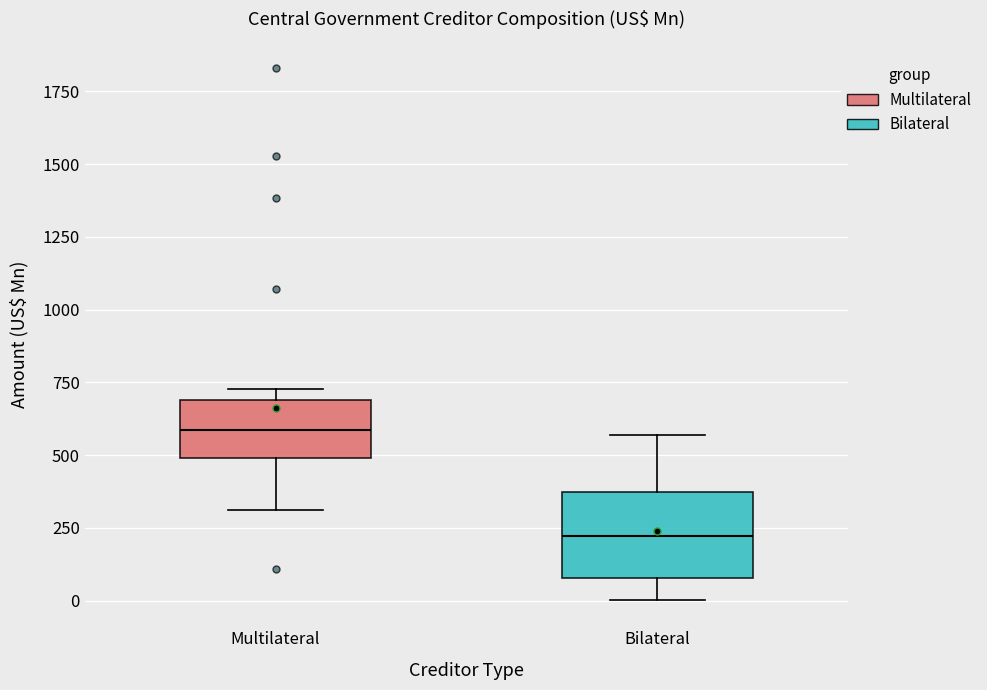

Reading left to right, read every box against the y-axis: the position of its median line, the range the box covers, and the ends of its whiskers. The values are not printed on the chart, so give them approximately, as read against the axis.

Multilateral: median 600, box 500 to 700, whiskers 300 to 750
Bilateral: median 200, box 100 to 350, whiskers 0 to 550